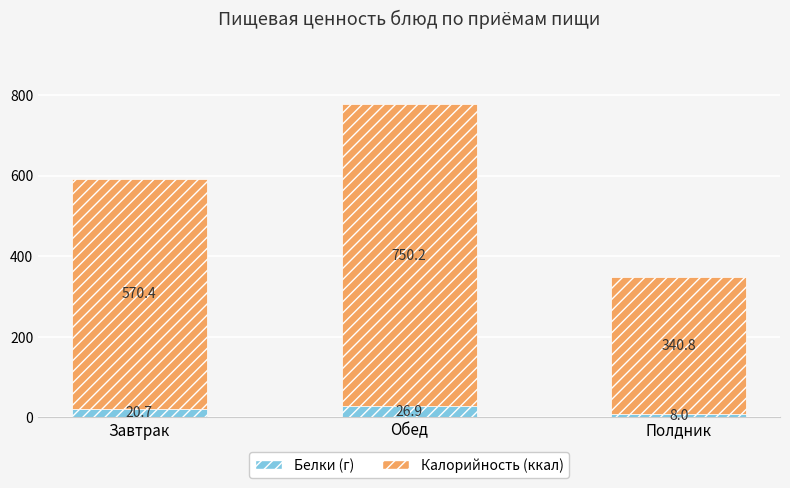

What is the minimum value for Белки (г)?

8.0